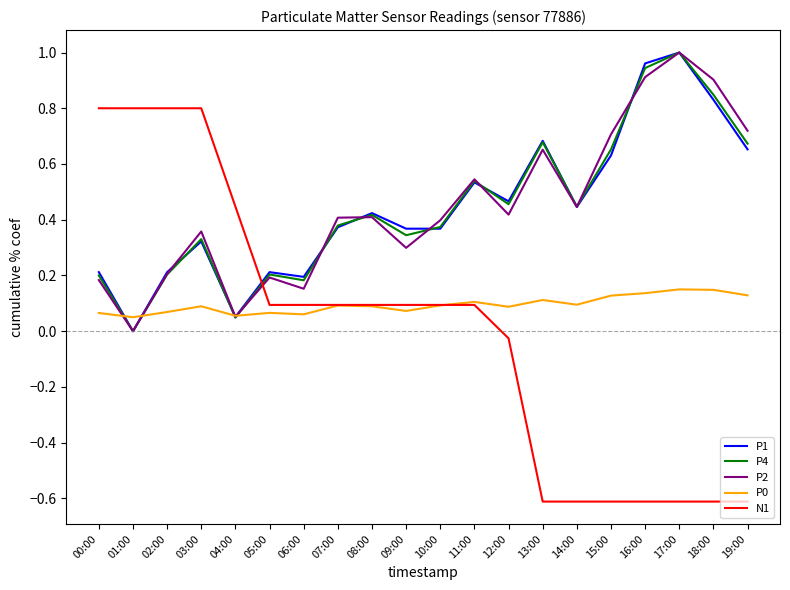

Where do P1 and N1 first cross each other?

04:00 and 05:00